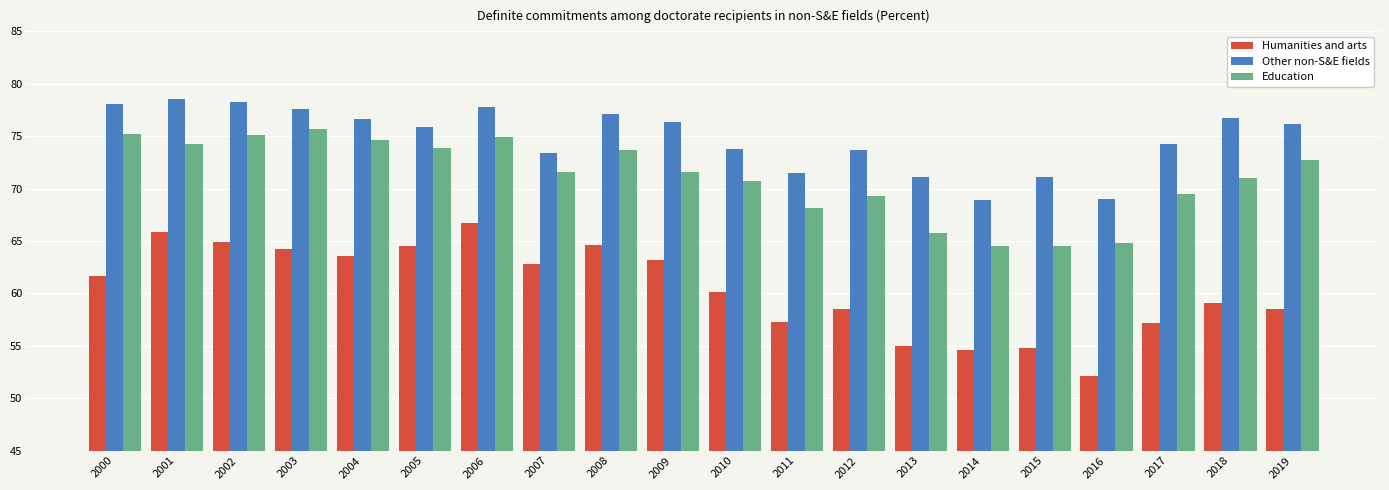

What is the sum of all Humanities and arts values?

1209.3